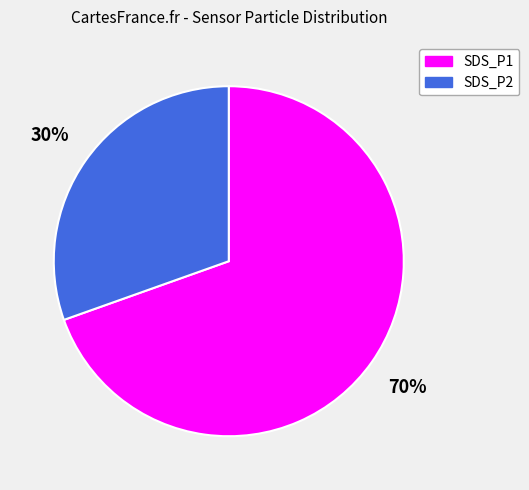

Is the sum of SDS_P2 and SDS_P1 greater than half?

Yes